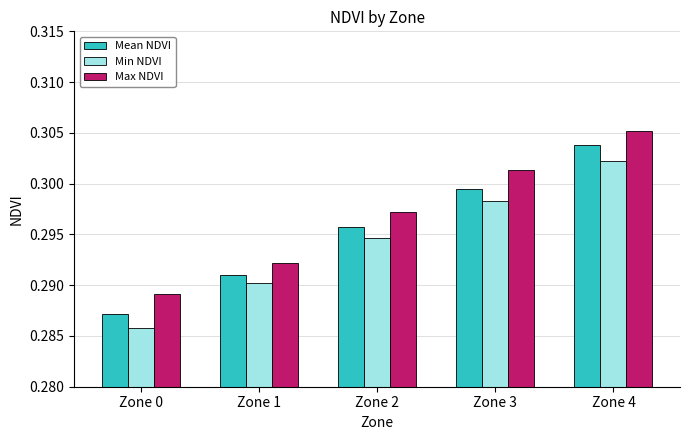

Rank the series at Zone 3 from highest to lowest value.

Max NDVI, Mean NDVI, Min NDVI